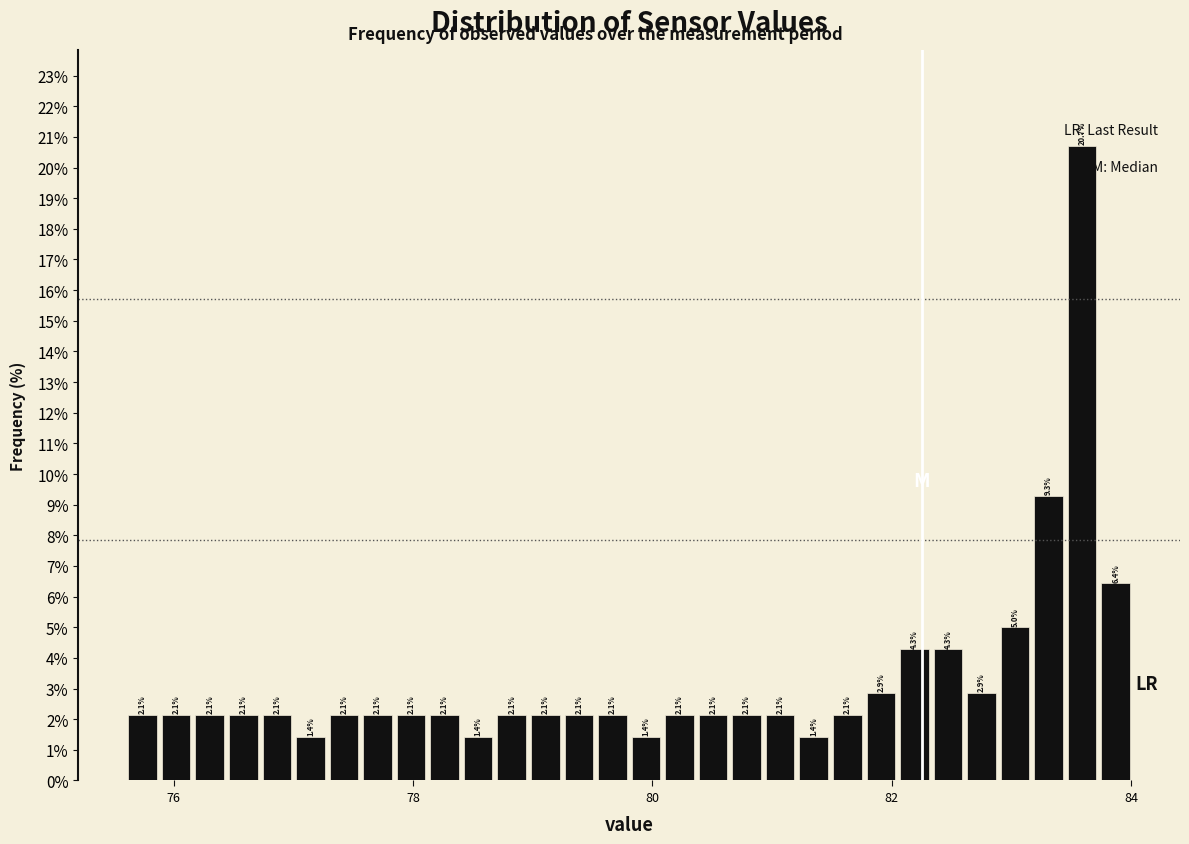

Read against the x-axis, roughly where is the centre of the tallest bar?

83.6